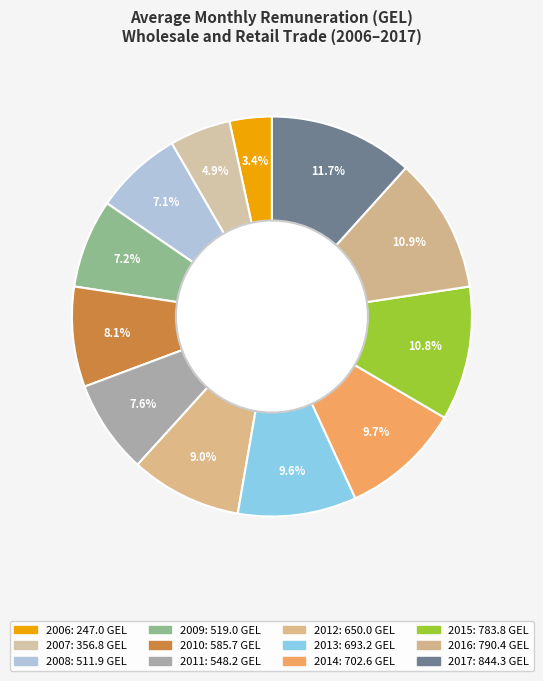

What portion of the pie excludes 2015?

89.2%